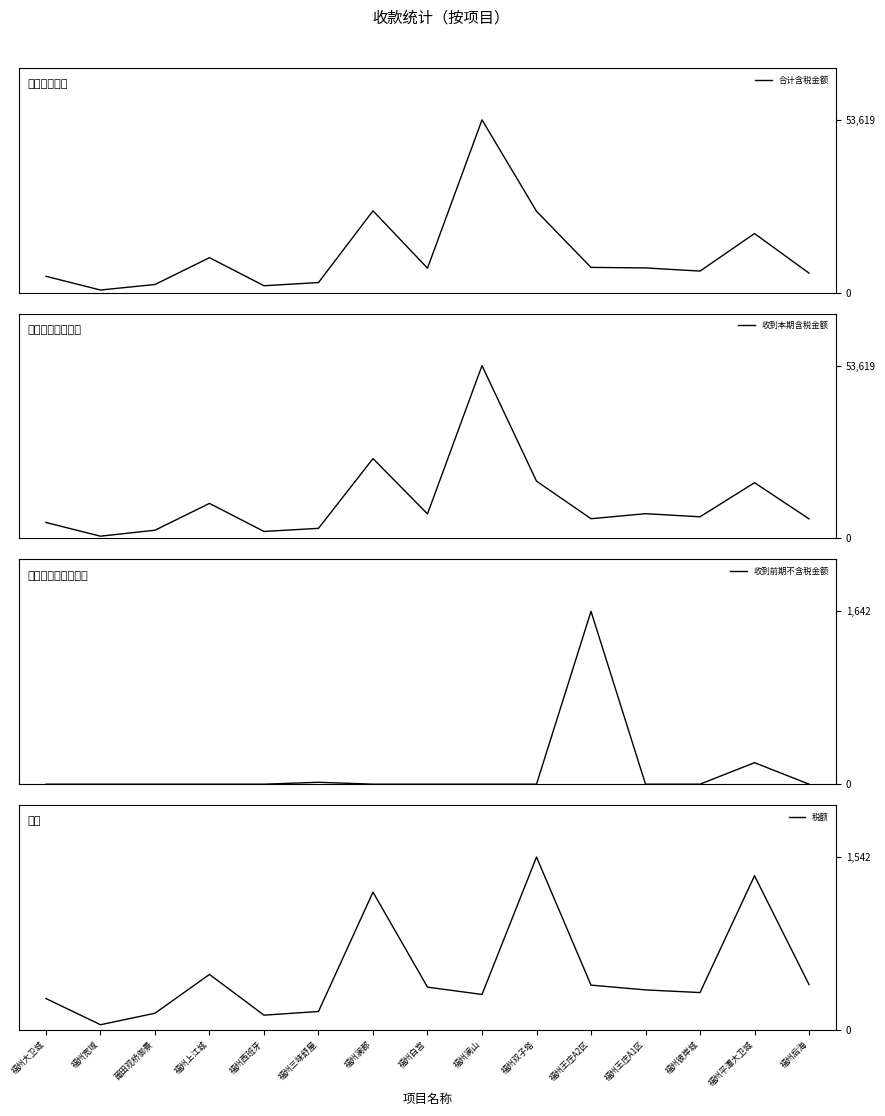

What is the approximate value of 合计含税金额 at 福州澜山?

53619.4